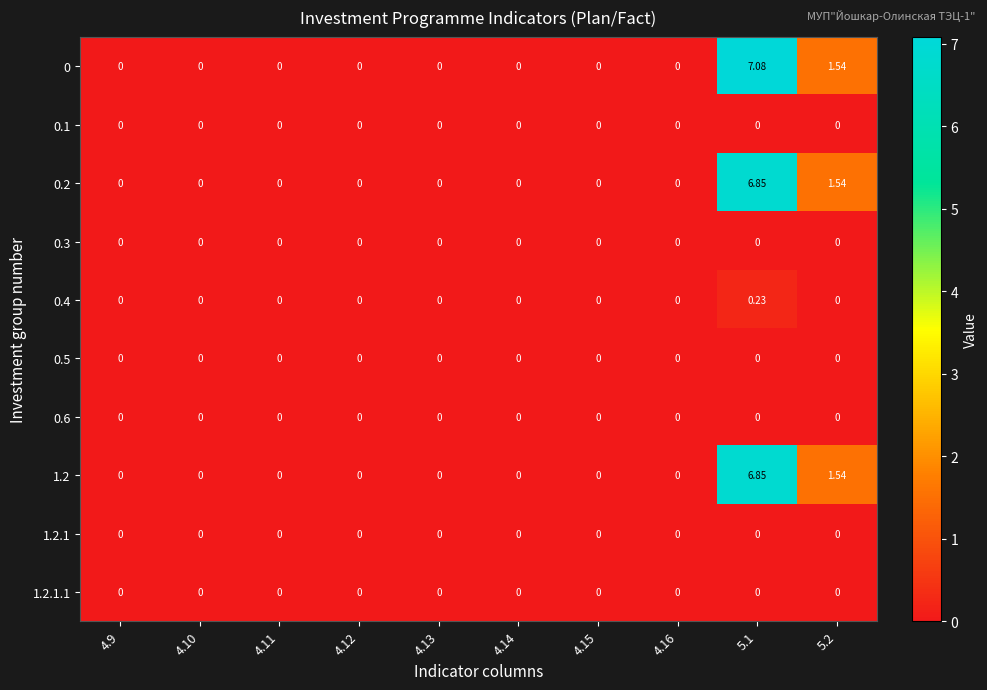

Which series has the widest spread of values?

0